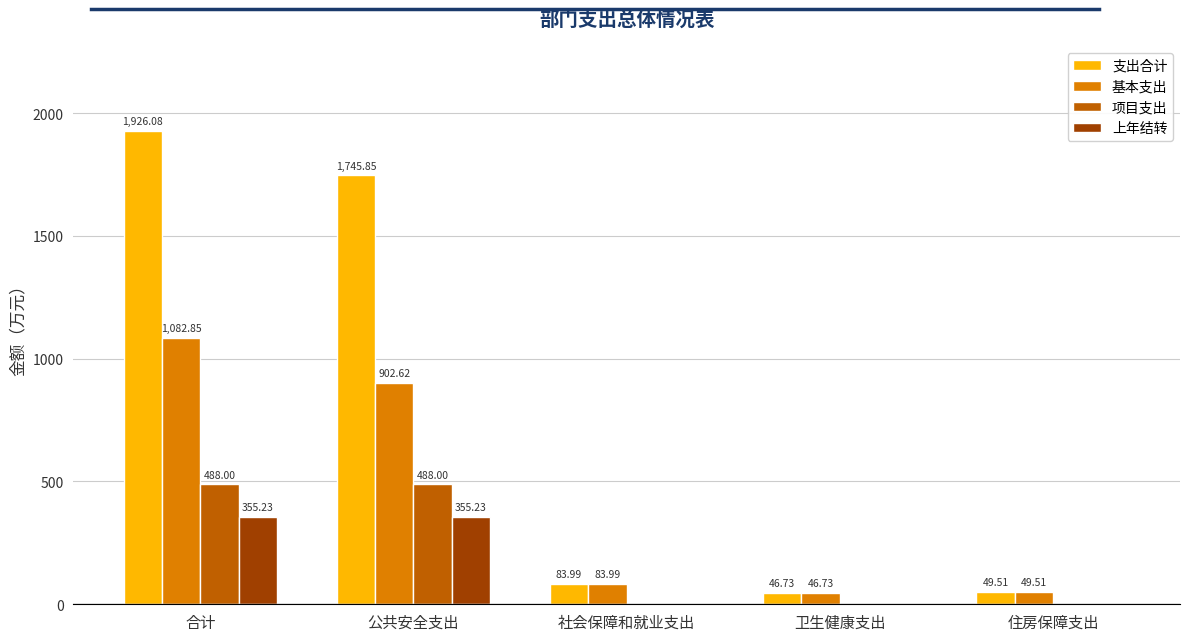

What is the average value of the 项目支出 series?

195.2